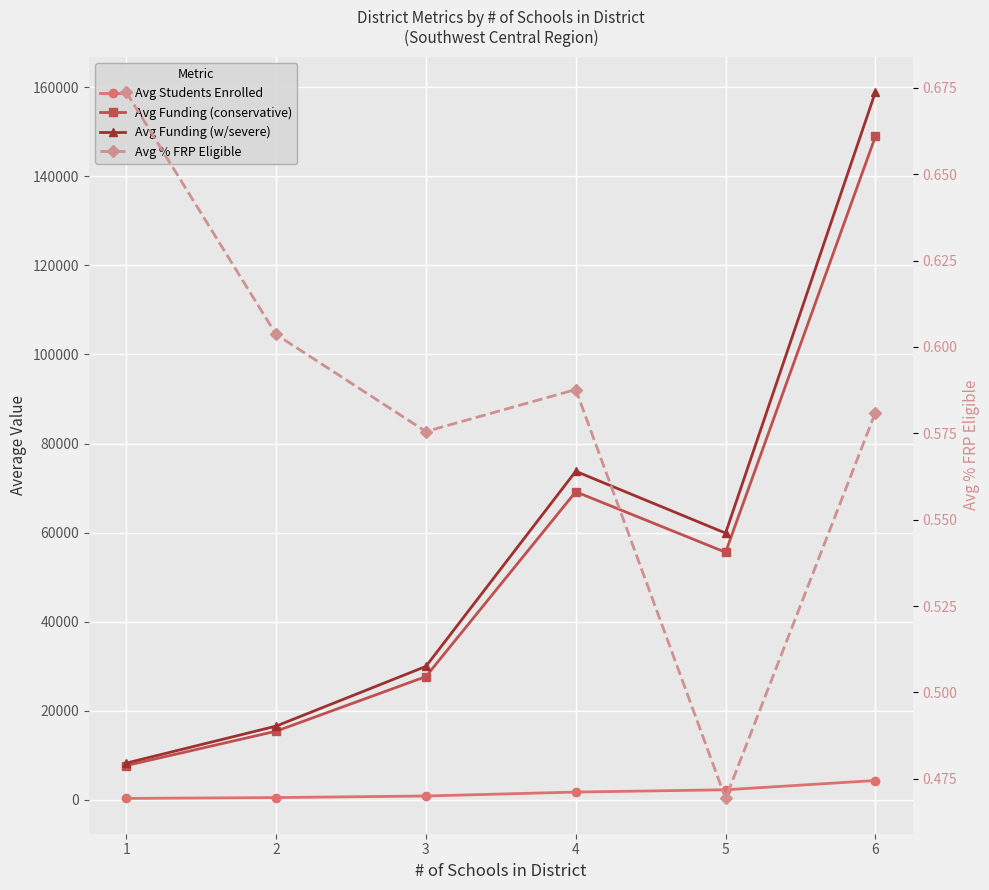

Reading left to right, what are all the values shown in this chart?

Avg Students Enrolled: 1=286.2	2=471.3	3=826.9	4=1711.4	5=2224.1	6=4305.7
Avg Funding (conservative): 1=7667.1	2=15382.1	3=27651.9	4=69165.8	5=55571.0	6=148974.6
Avg Funding (w/severe): 1=8216.4	2=16525.4	3=29939.6	4=73767.0	5=59881.4	6=158949.5
Avg % FRP Eligible: 1=0.7	2=0.6	3=0.6	4=0.6	5=0.5	6=0.6